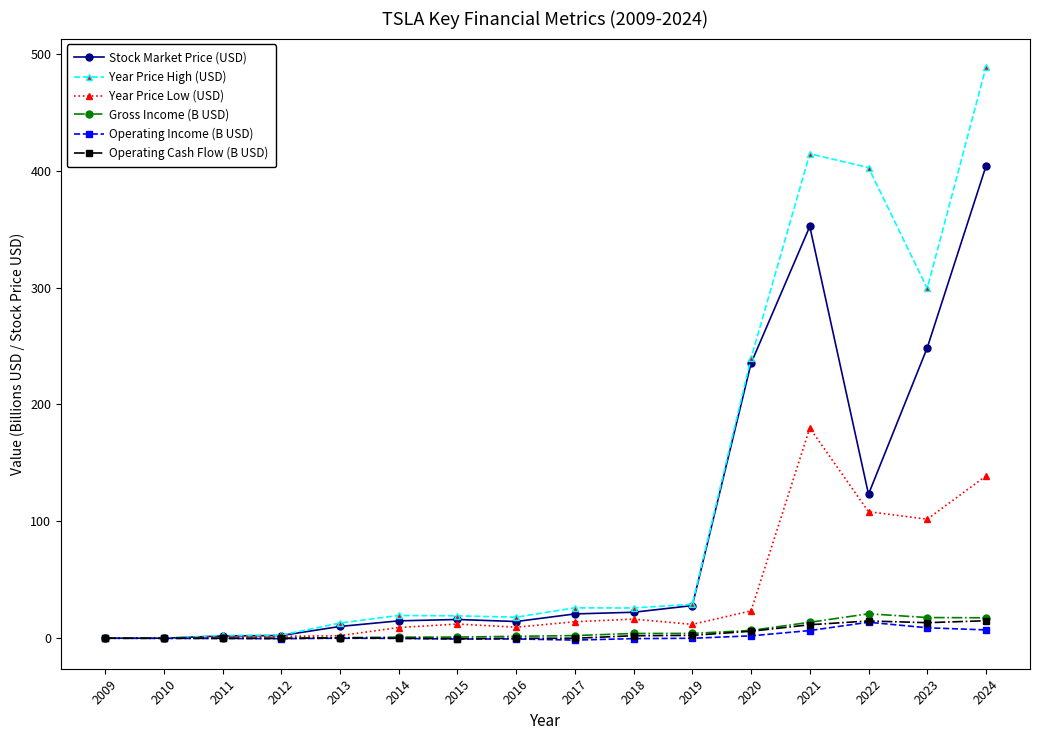

How many series are shown in this chart?

6